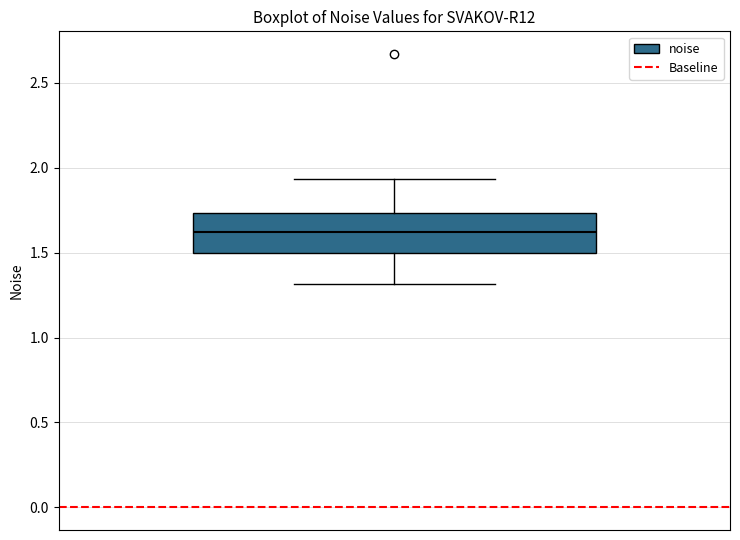

Transcribe this box plot: give where the median line is, the range the box spans, and where the two whiskers end, as read against the y-axis. The values are not printed on the chart, so give them approximately, as read against the axis.

median 1.60, box 1.50 to 1.75, whiskers 1.30 to 1.95